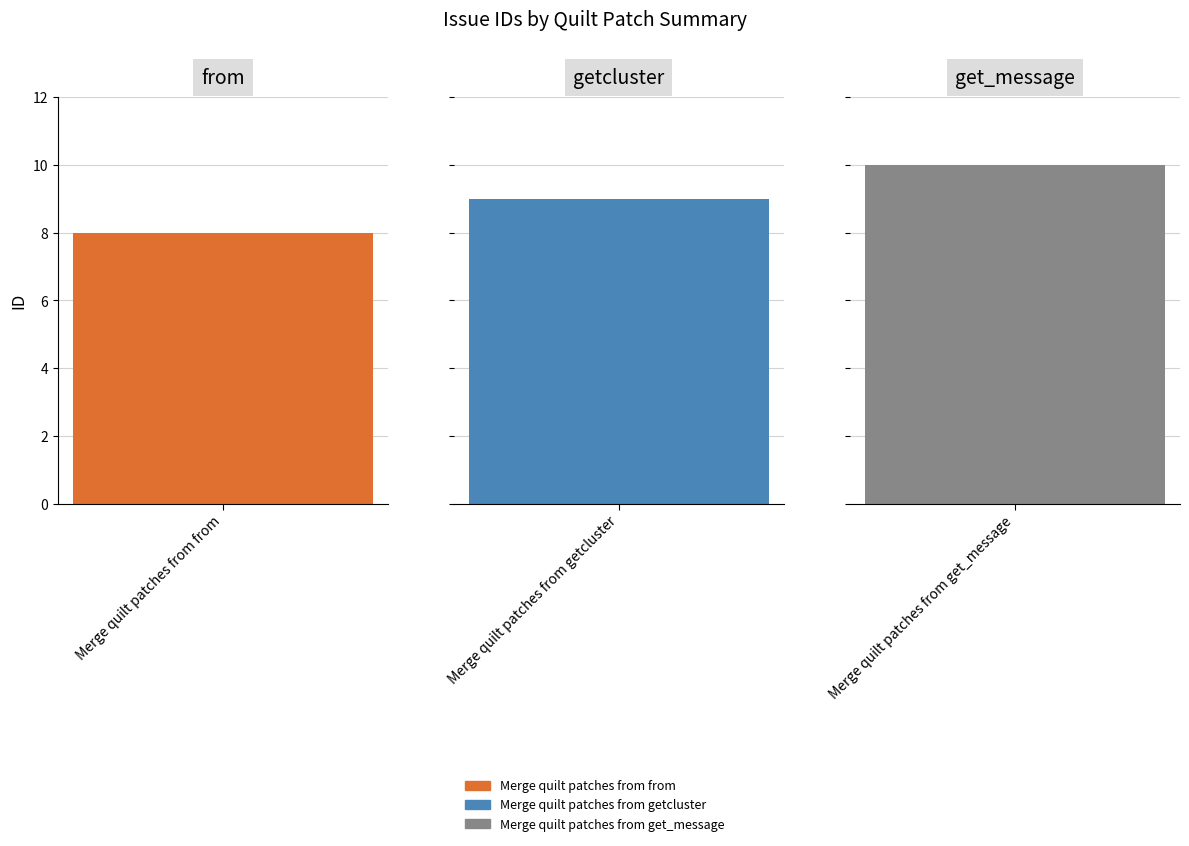

What is the label of the 3rd bar from the left?

Merge quilt patches from get_message